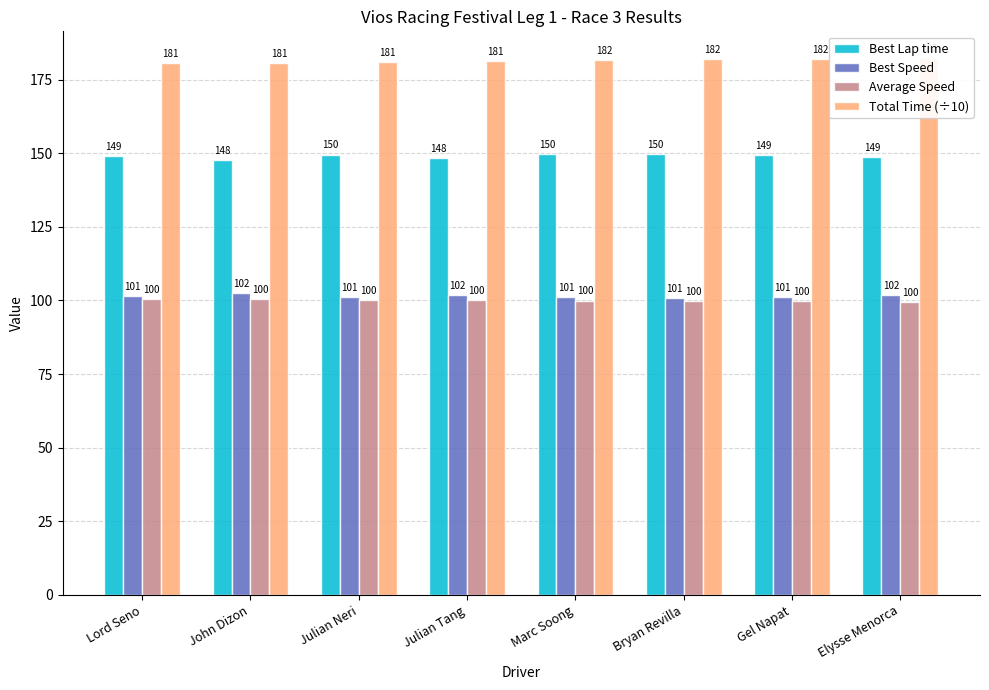

What is the label of the 3rd bar from the right?

Bryan Revilla